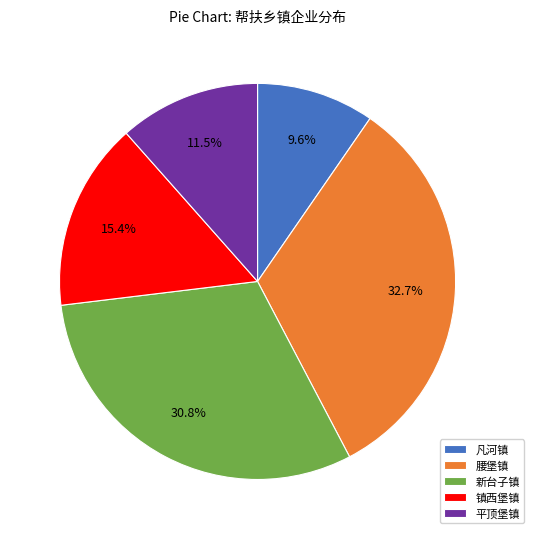

Is there any slice that represents more than half of the pie?

No